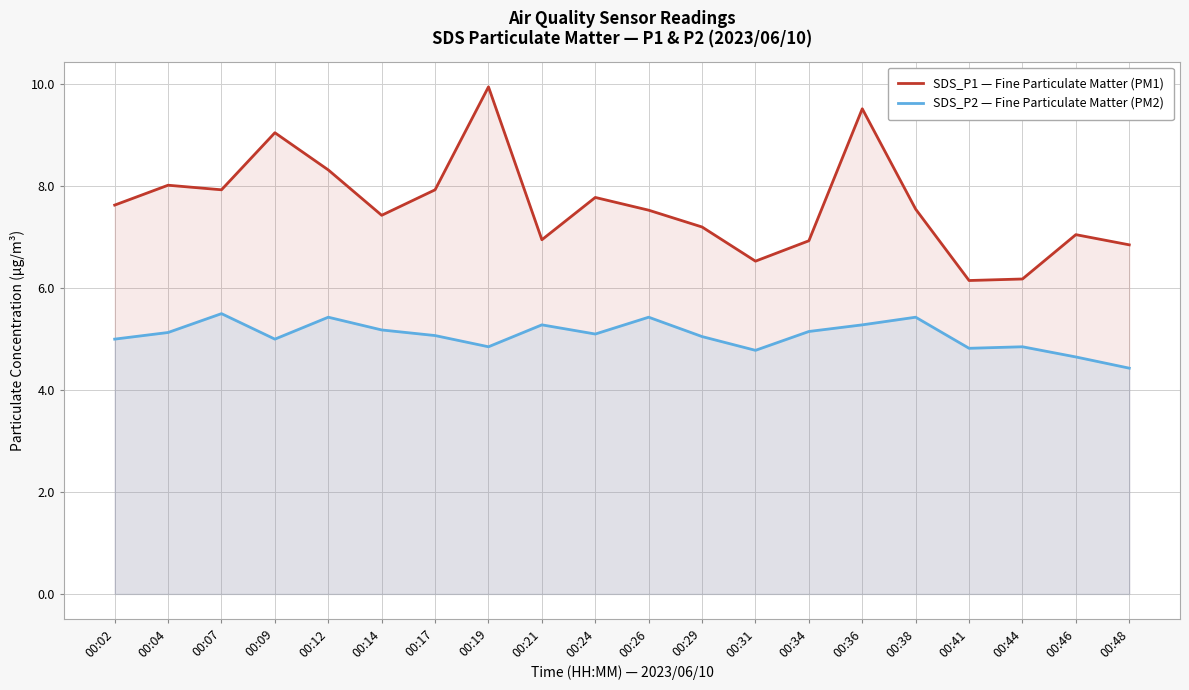

What is the difference between the second highest and minimum values in the SDS_P2 — Fine Particulate Matter (PM2) series?

1.0